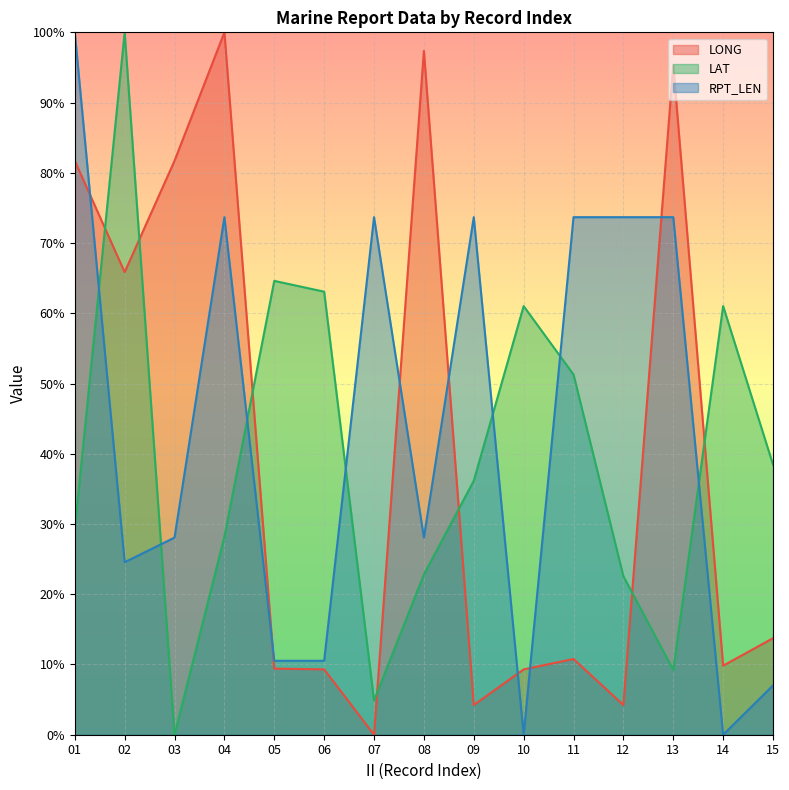

At which category is the sum across all series the highest?

01